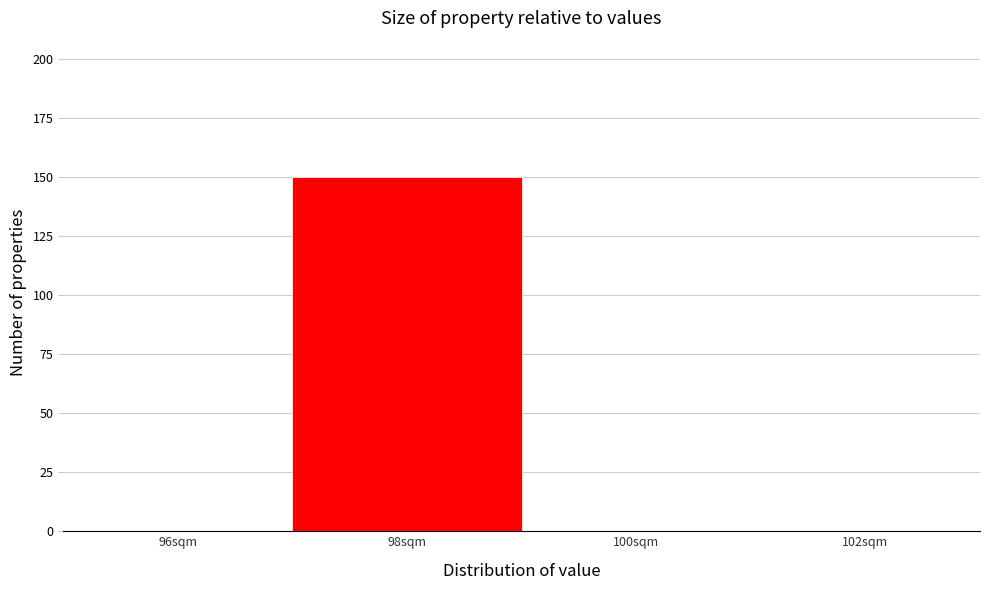

Reading left to right, list all the values displayed in this chart.

96sqm=0	98sqm=150	100sqm=0	102sqm=0